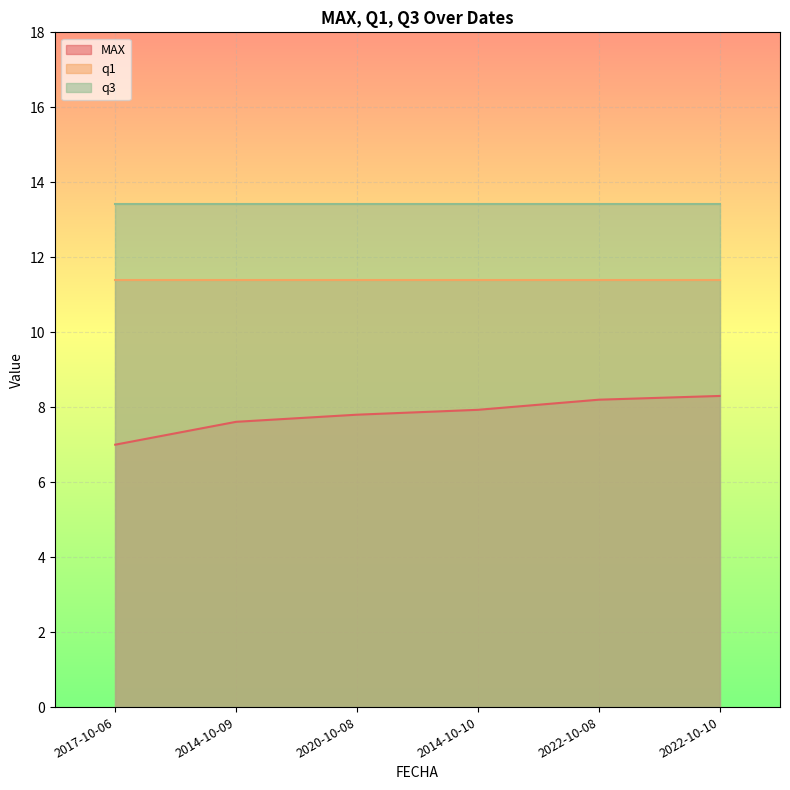

Which has a higher value, 2014-10-10 or 2014-10-09?

2014-10-10